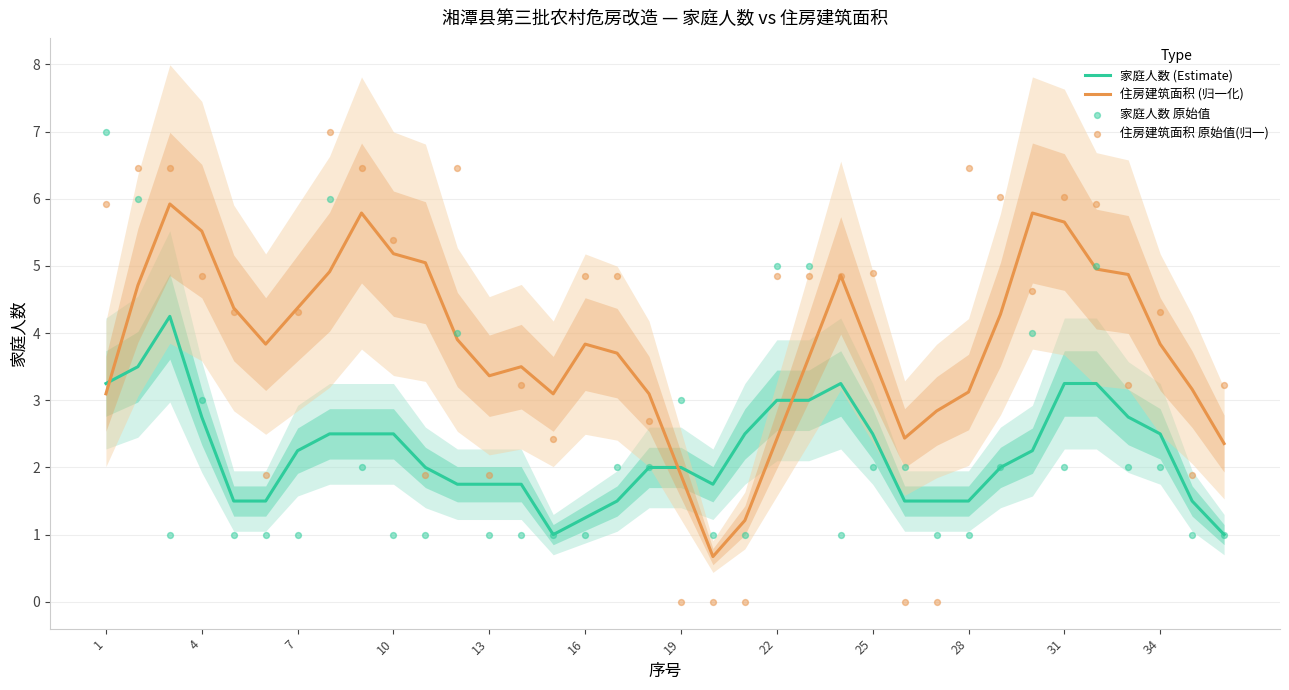

Which series contains the lowest Y value?

住房建筑面积 原始值(归一)